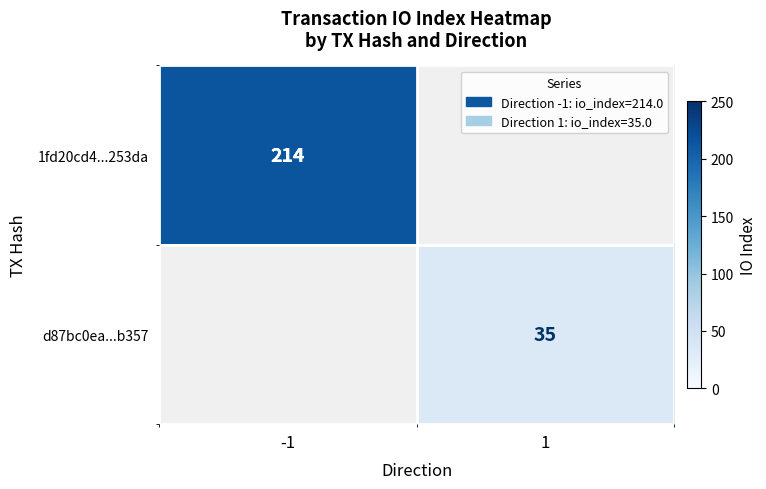

The value of 1fd20cd4...253da at -1 is 106. True or false?

False